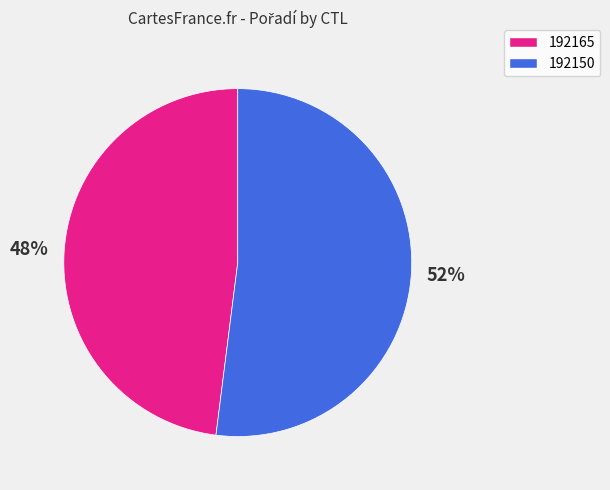

Is the sum of 192165 and 192150 greater than half?

Yes